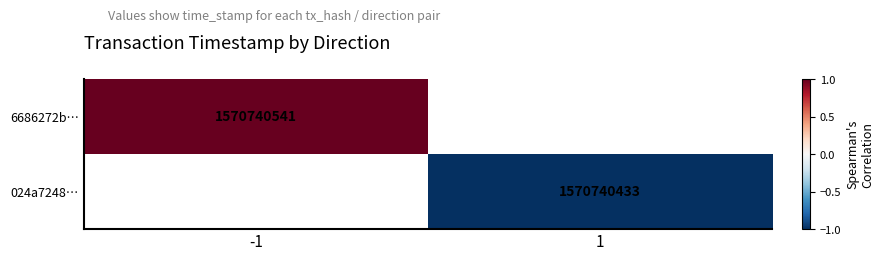

At which category does the chart reach its peak across all series?

-1